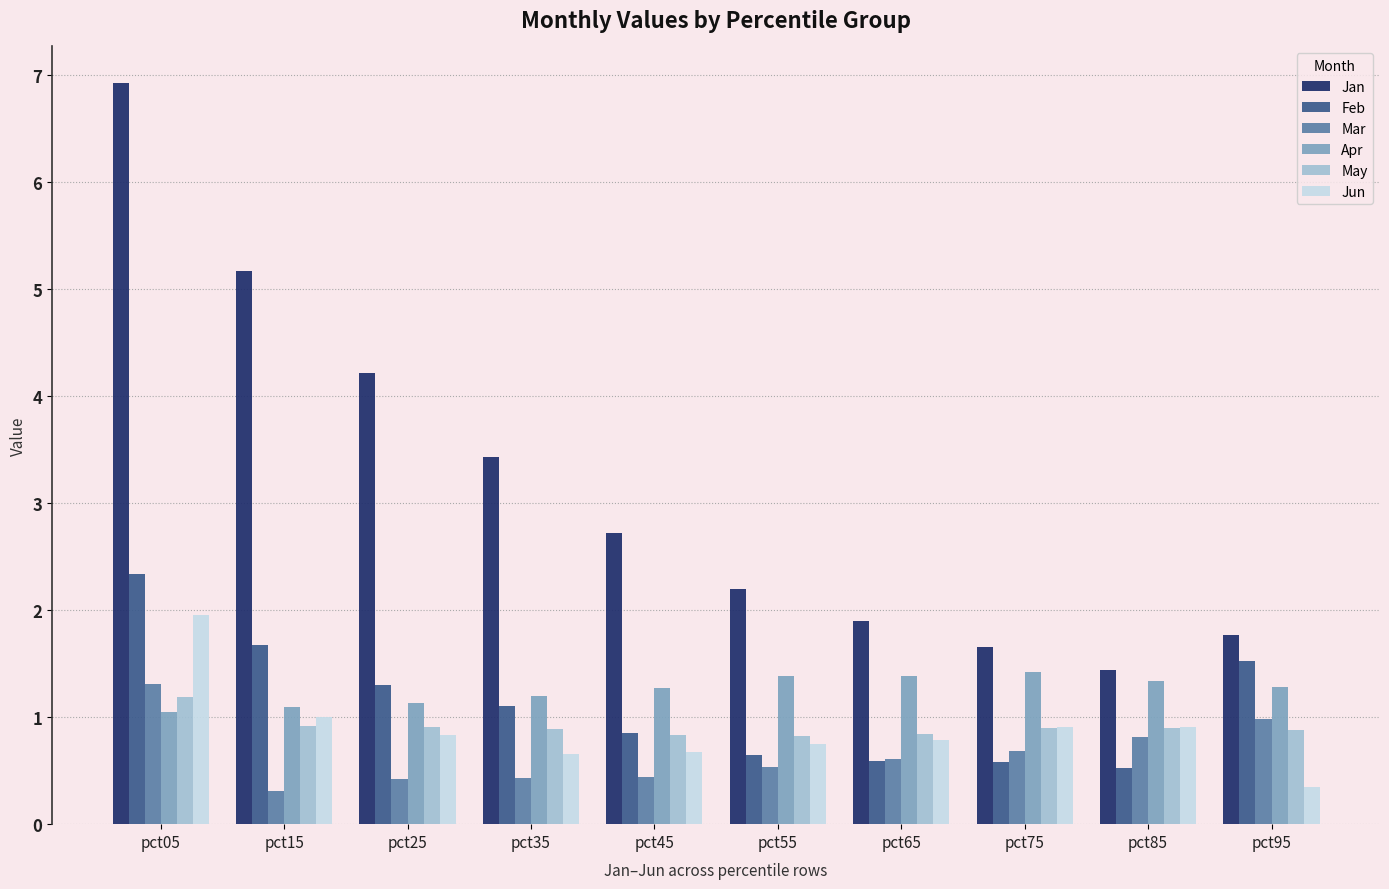

What is the sum of the Jun values at pct15 and pct65?

1.8